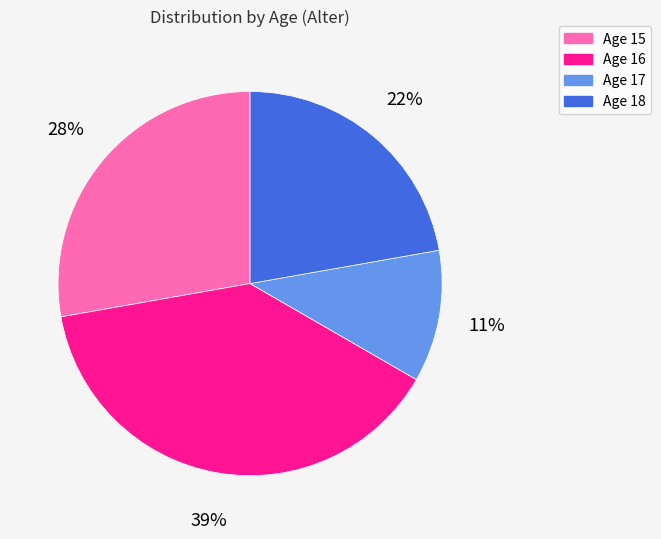

Rank the categories by value from lowest to highest.

Age 17, Age 18, Age 15, Age 16